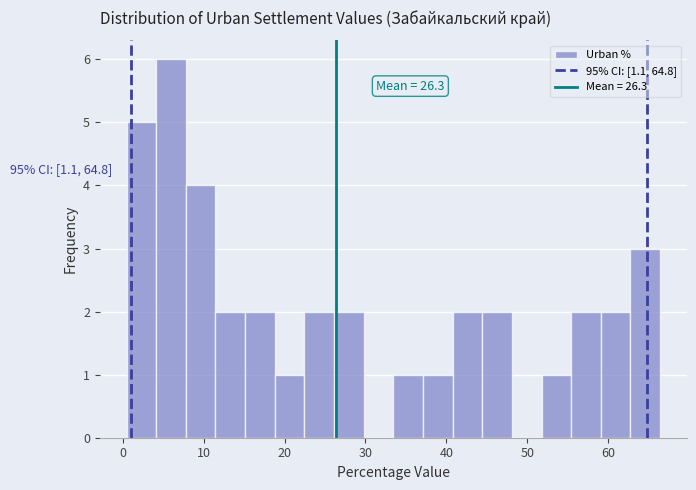

Around what value on the x-axis is the tallest bar? Give the approximate position of its centre, as read against the axis.

6